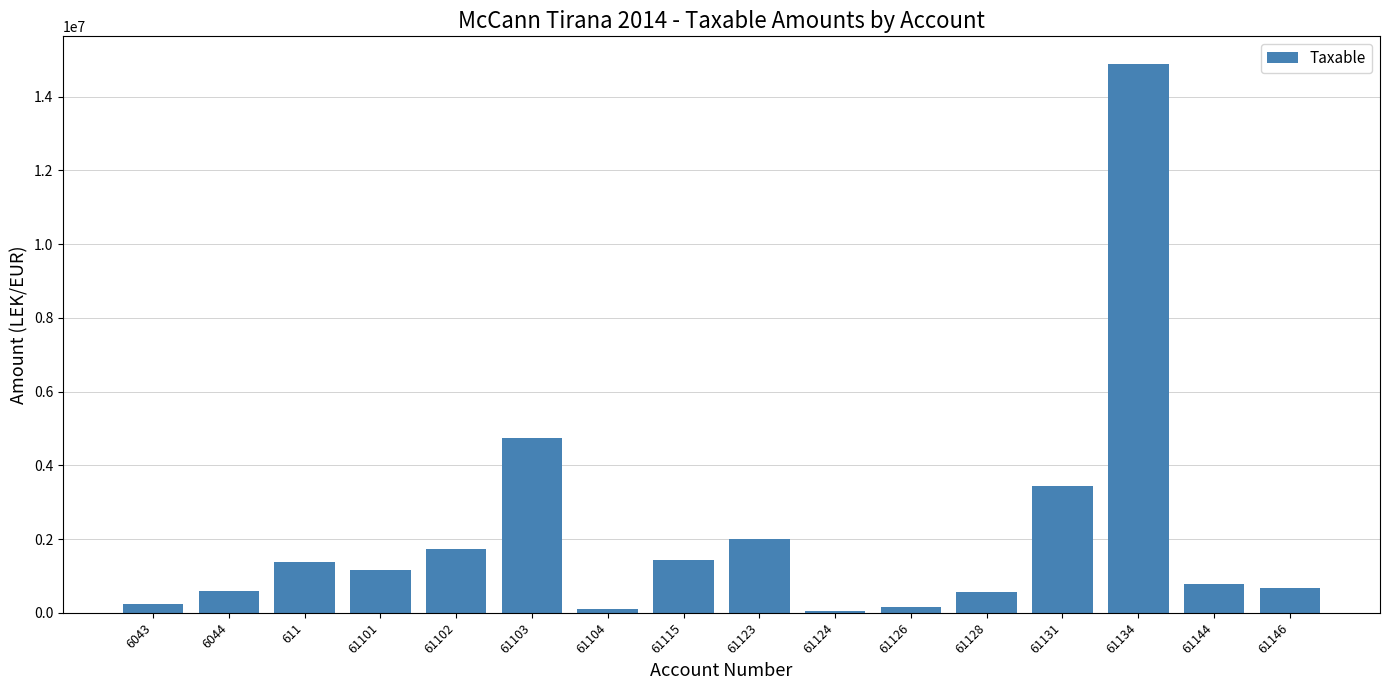

Is it true that the value at 61115 is 635746.4?

False